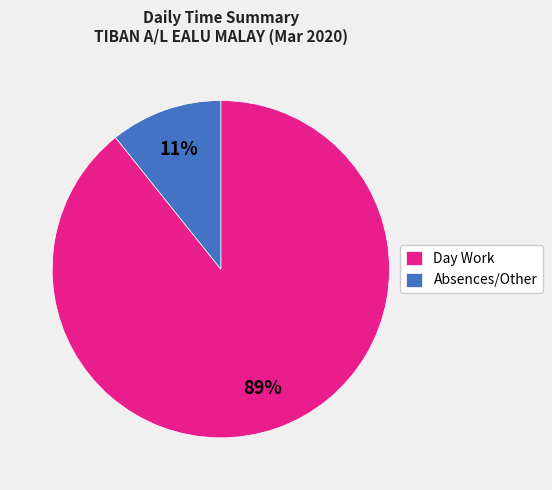

Combined, do Absences/Other and Day Work account for over 50%?

Yes